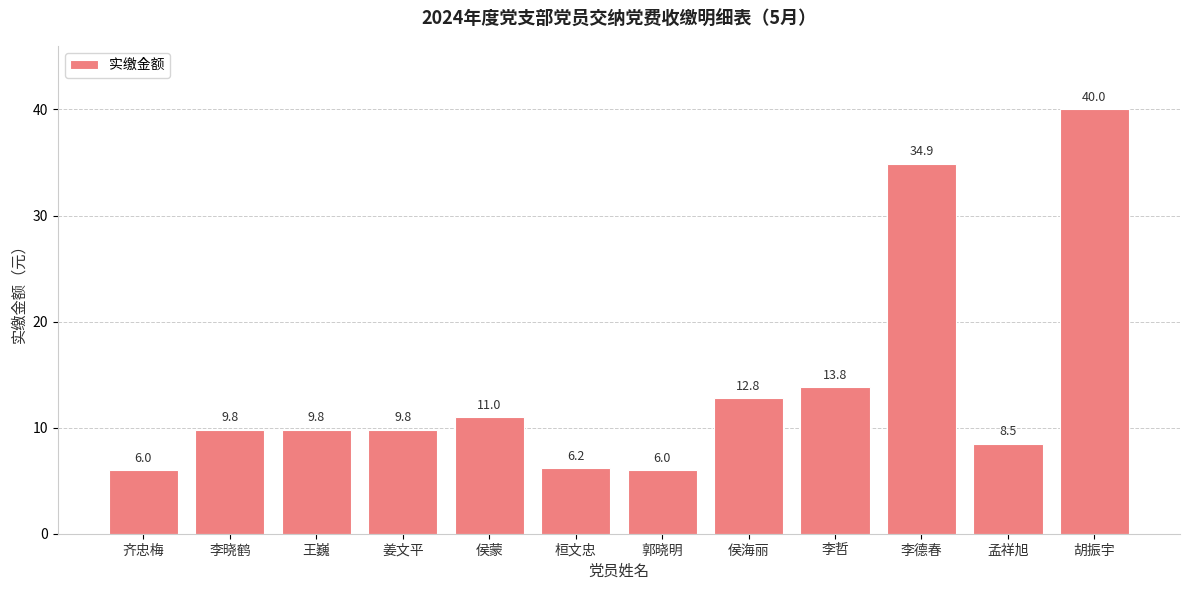

Approximately how many times larger is the value at 李晓鹤 compared to 郭晓明?

1.6